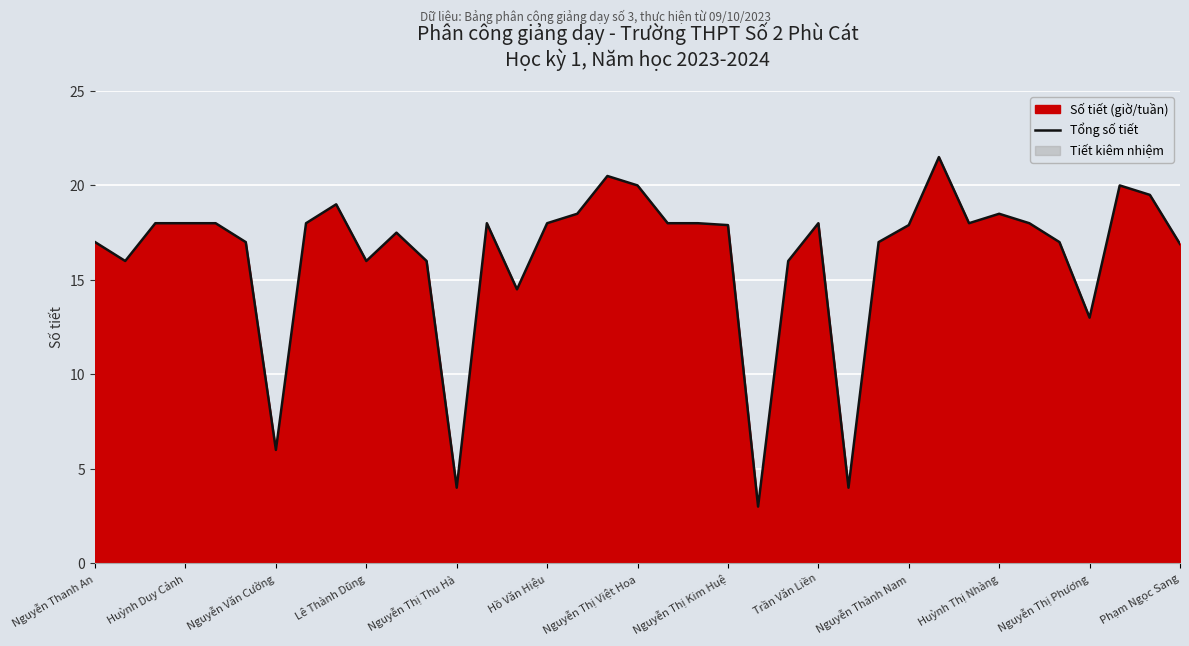

The Tổng số tiết series shows 5.7 at Nguyễn Thị Thu Hà. True or false?

False